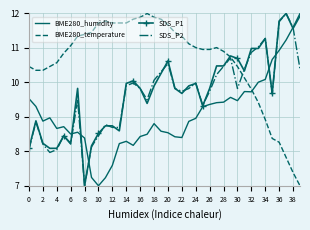

What is the lowest value of the SDS_P1 series?

7.0